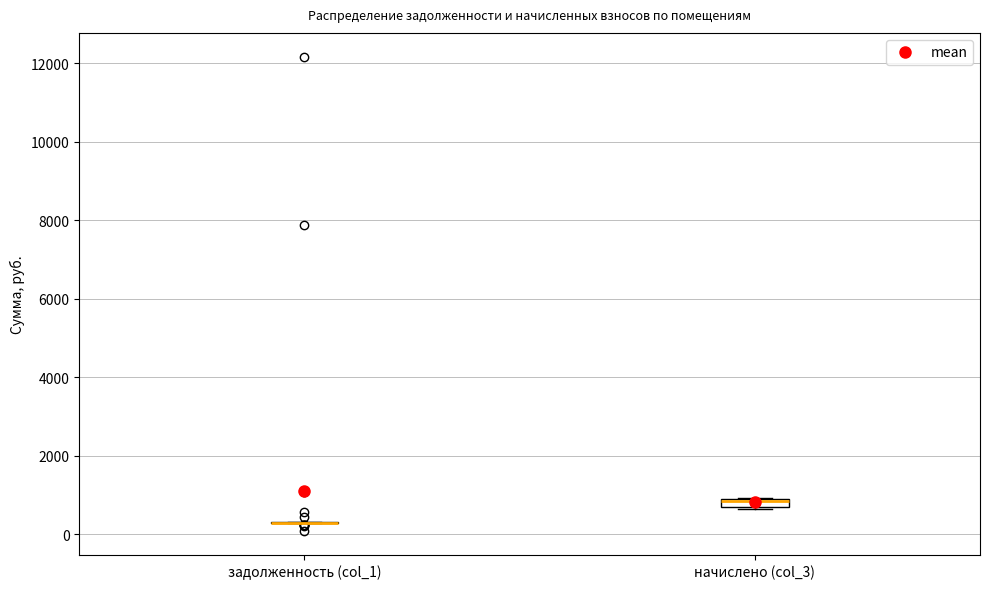

Where is the upper edge of the box for начислено (col_3) on the y-axis? The values are not printed on the chart, so give them approximately, as read against the axis.

800